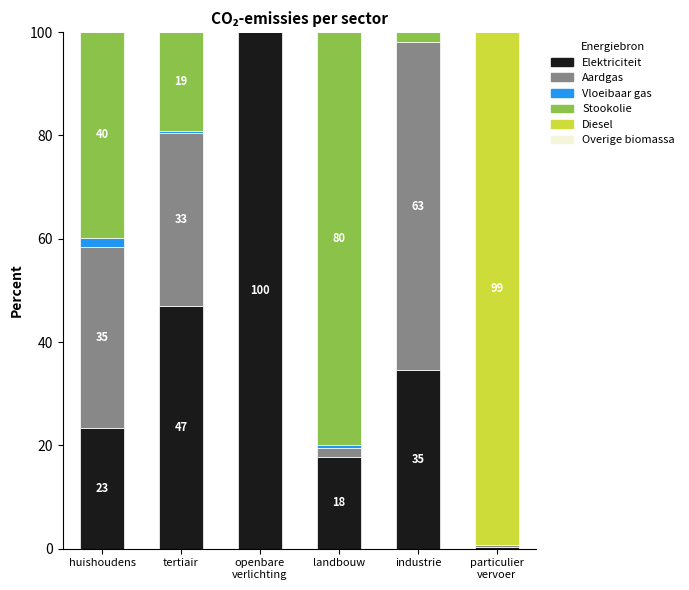

Count the number of categories in the chart.

6